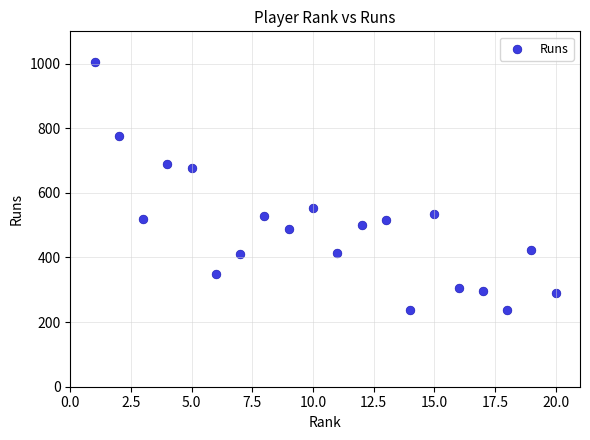

What is the range of X values (max minus min)?

19